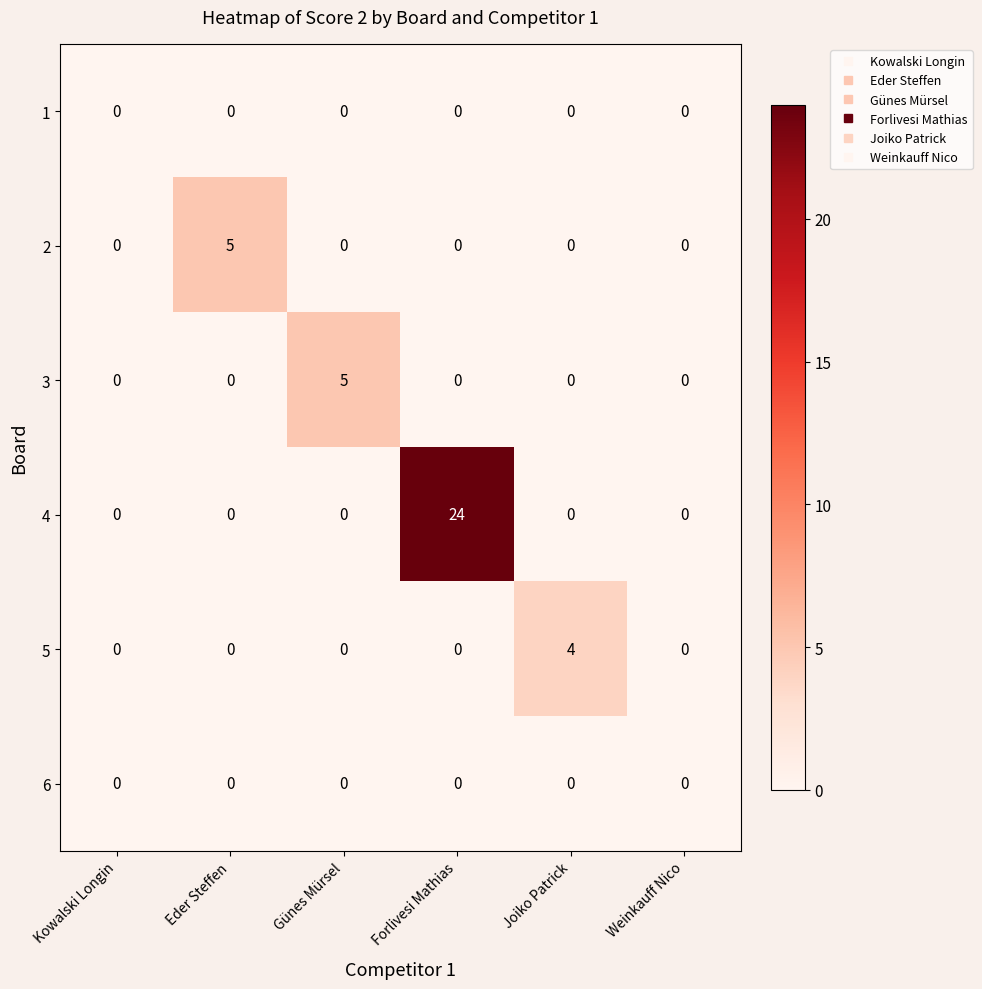

Which series has the largest total across all categories?

4